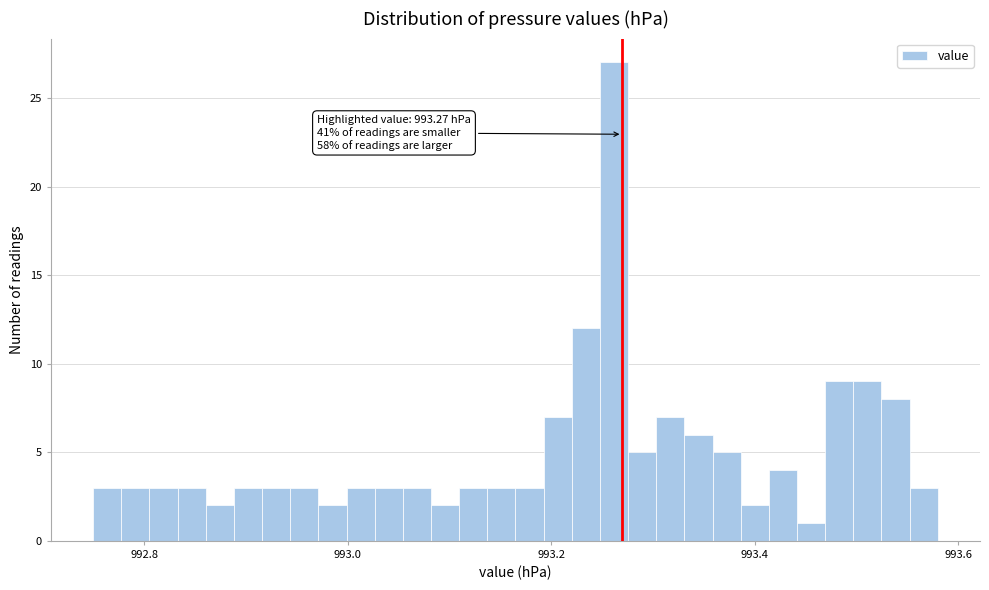

Read against the x-axis, roughly where is the centre of the tallest bar?

993.26